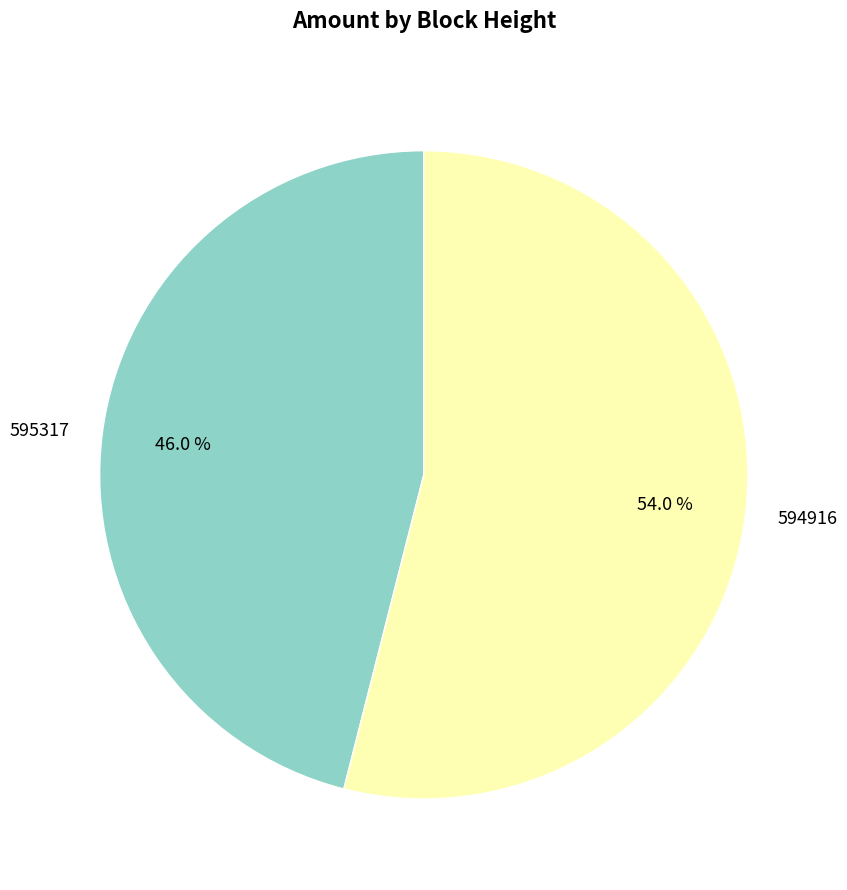

To the nearest percent, what percentage of the pie is 595317?

46%